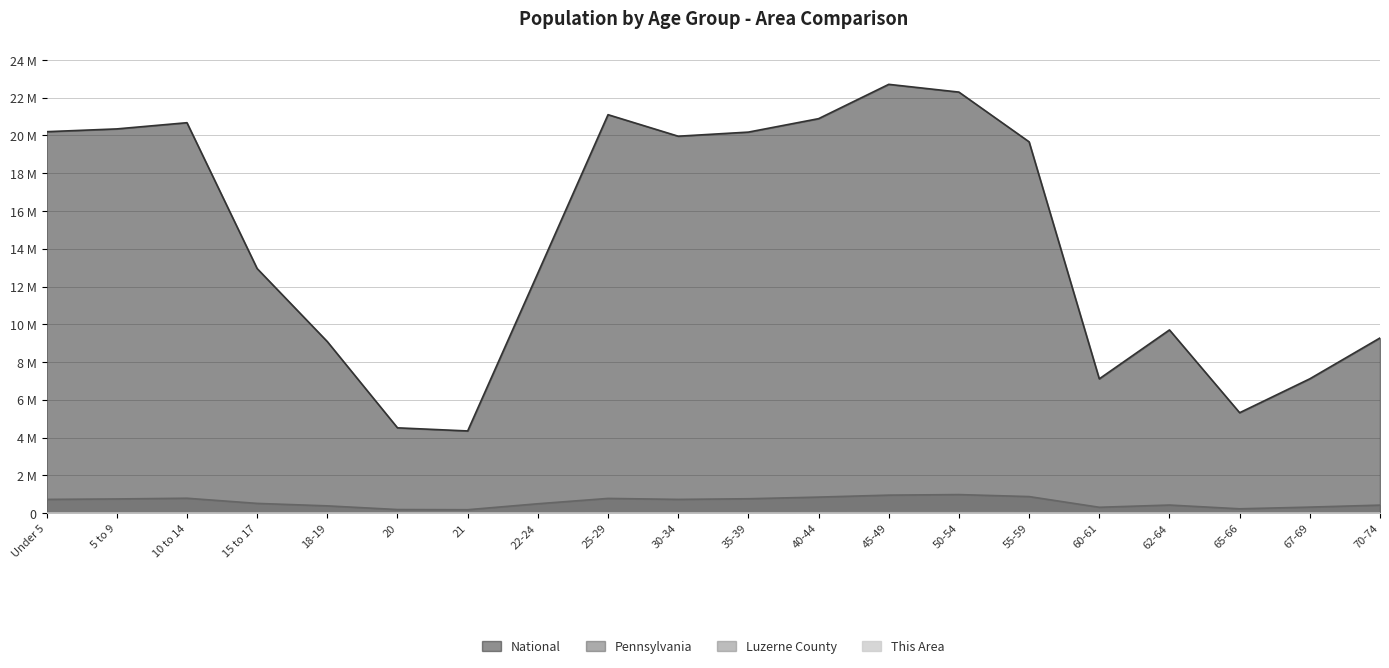

At which category does National reach its first local peak?

10 to 14